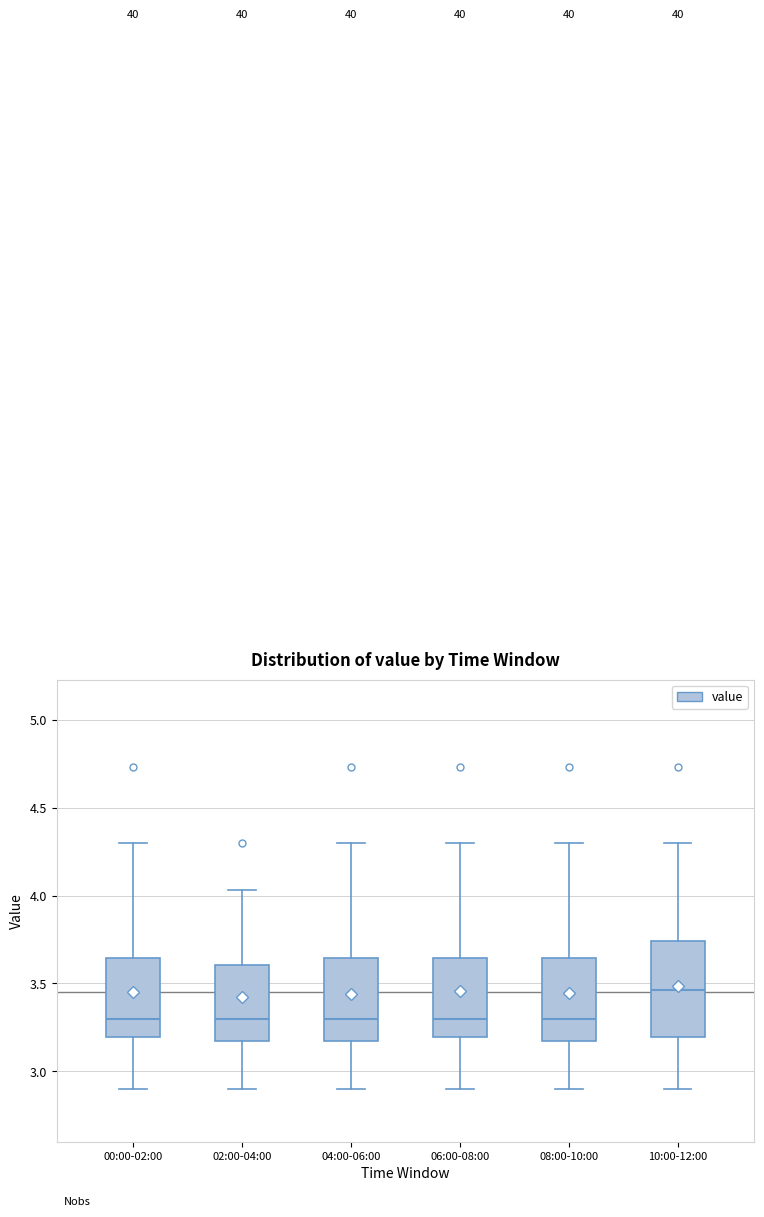

Where does the median line of the box for 04:00-06:00 sit on the y-axis? The values are not printed on the chart, so give them approximately, as read against the axis.

3.30